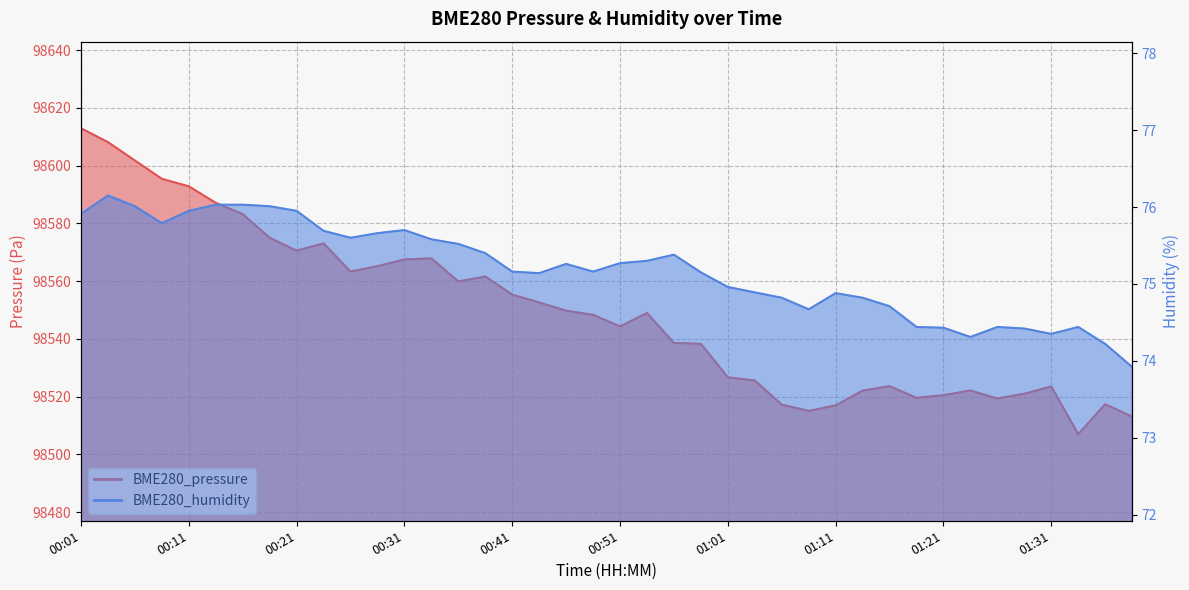

Which series changed the most between 00:09 and 01:18?

BME280_pressure